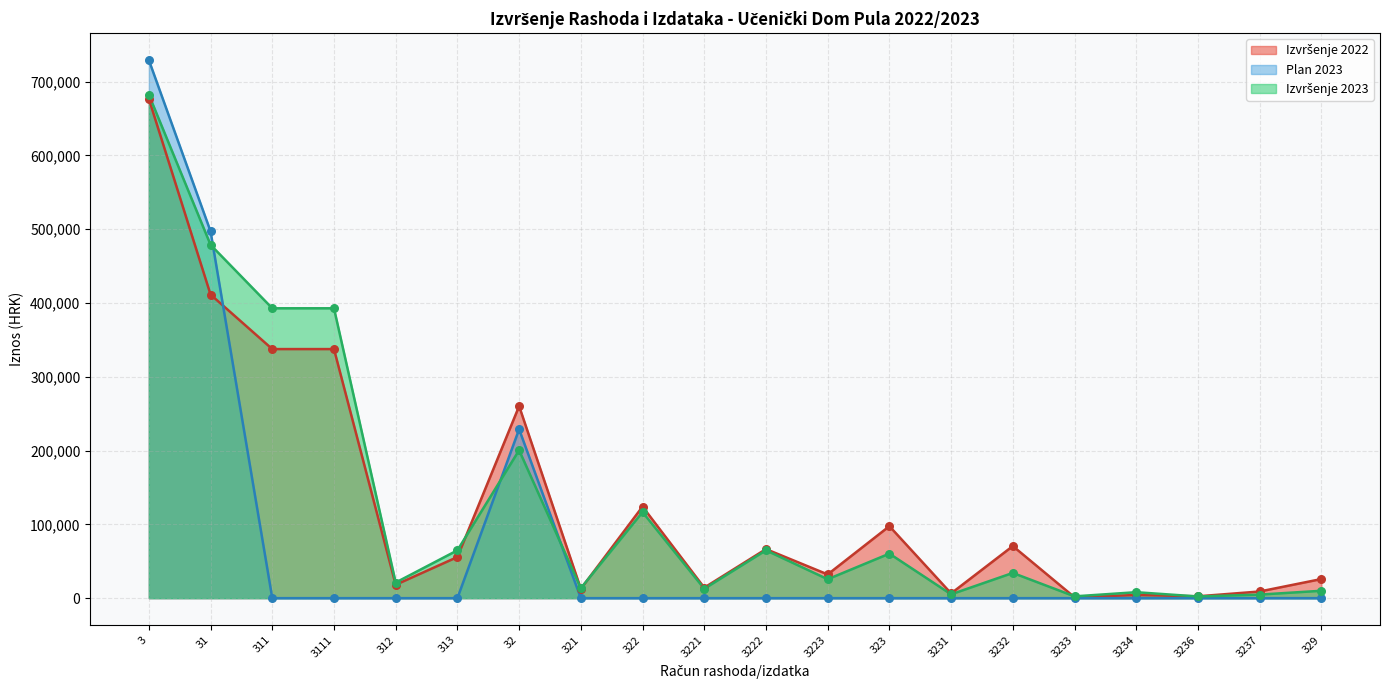

Which series contains the lowest Y value?

Plan 2023